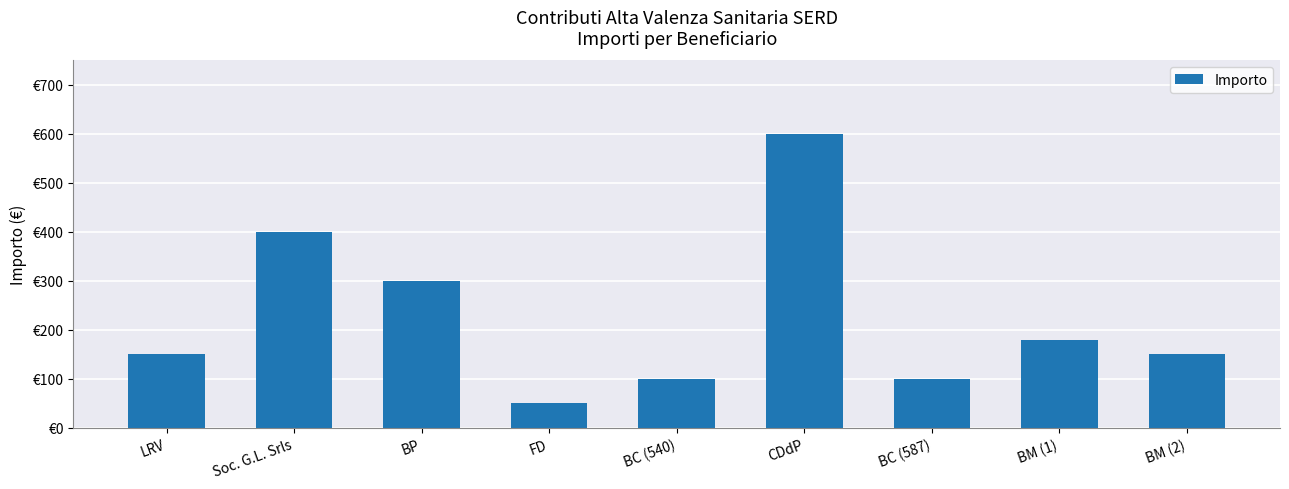

Are the bars horizontal?

No